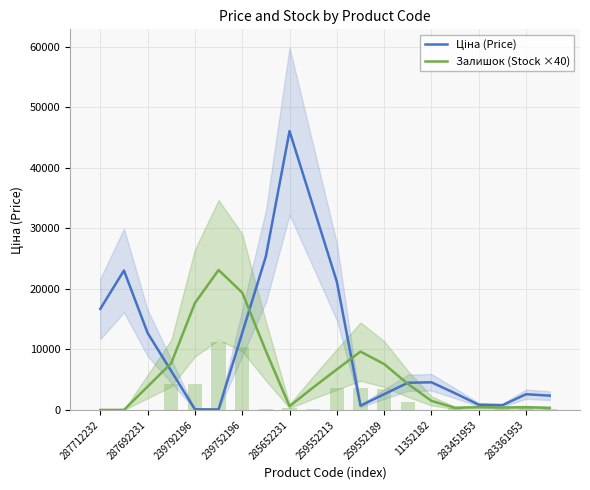

Which series has the largest range (max minus min)?

Ціна (Price)